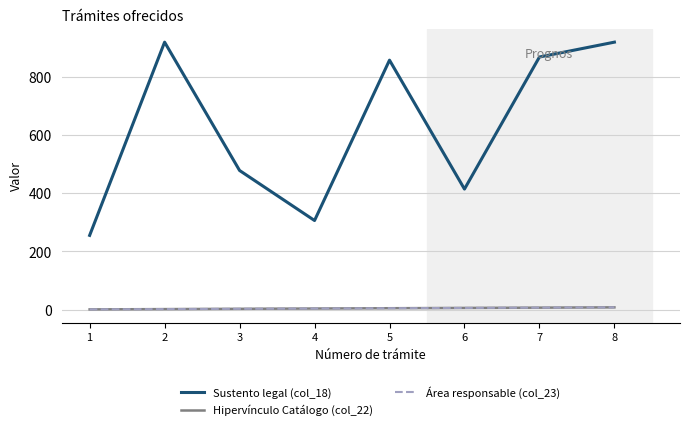

Does the chart display data point markers on the line(s)?

No